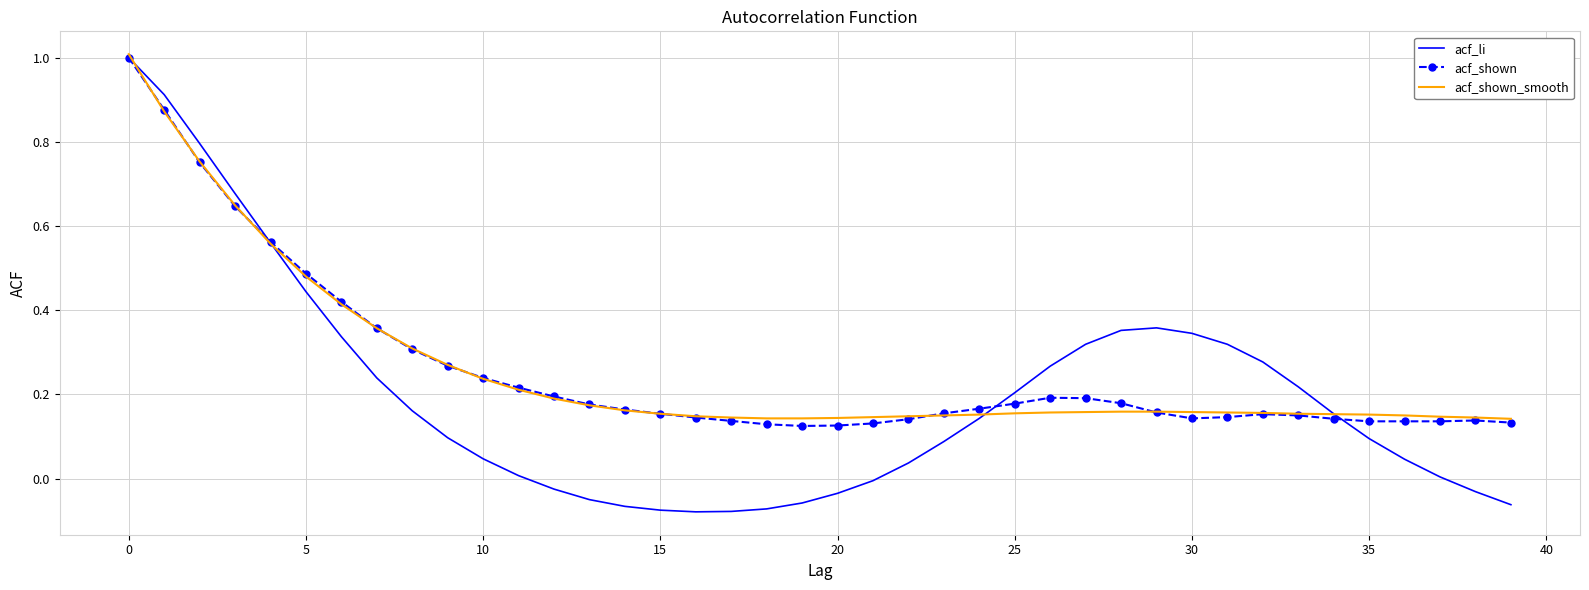

What is the maximum value for acf_li?

1.0